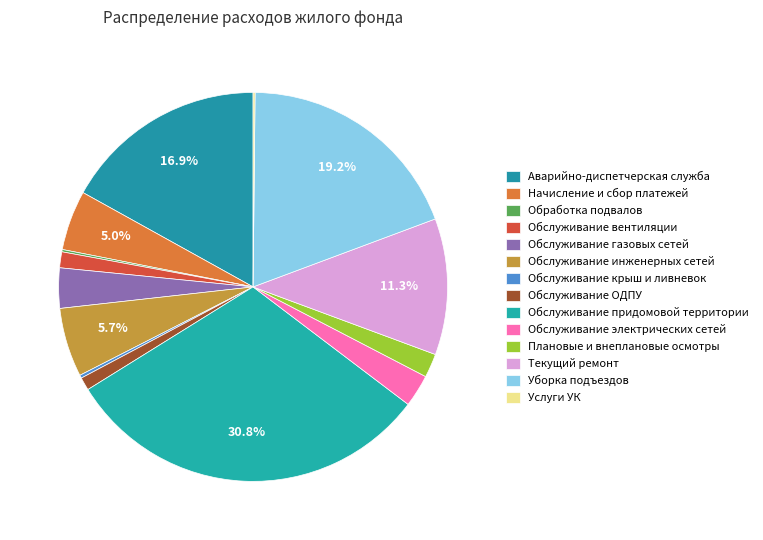

What percentage is the Плановые и внеплановые осмотры slice, to the nearest percent?

2%